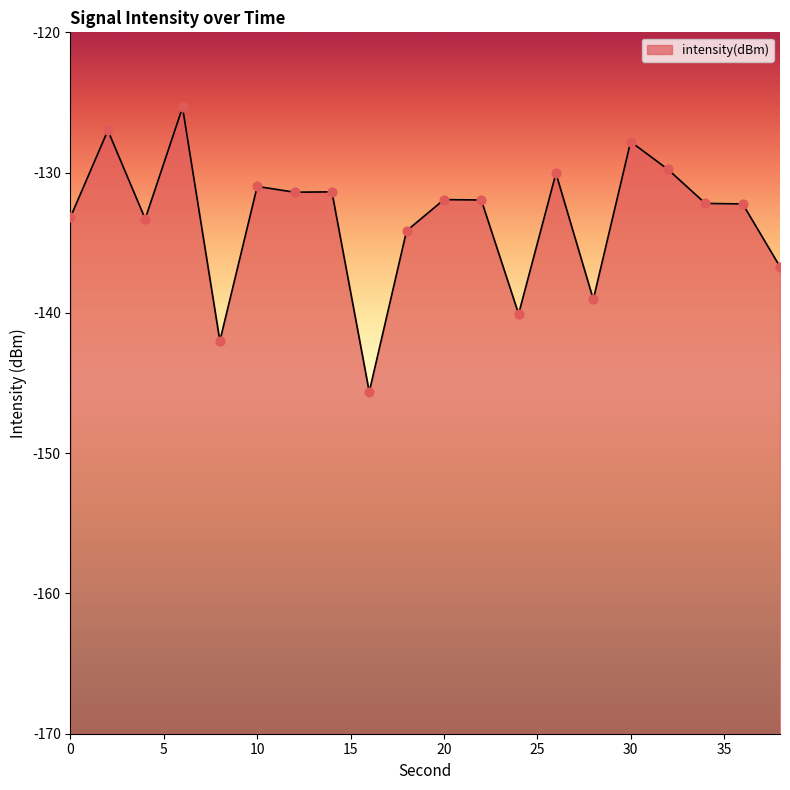

What is the change in value from 6 to 30?

-2.4